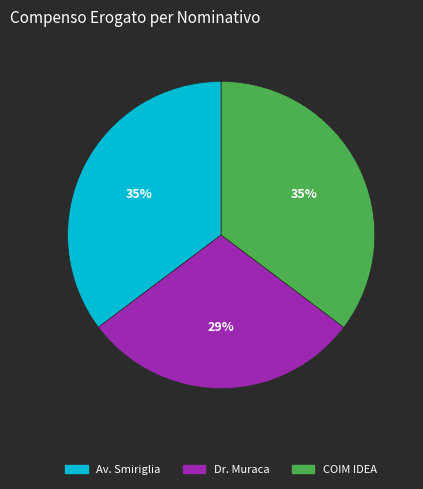

How many segments does this pie chart have?

3